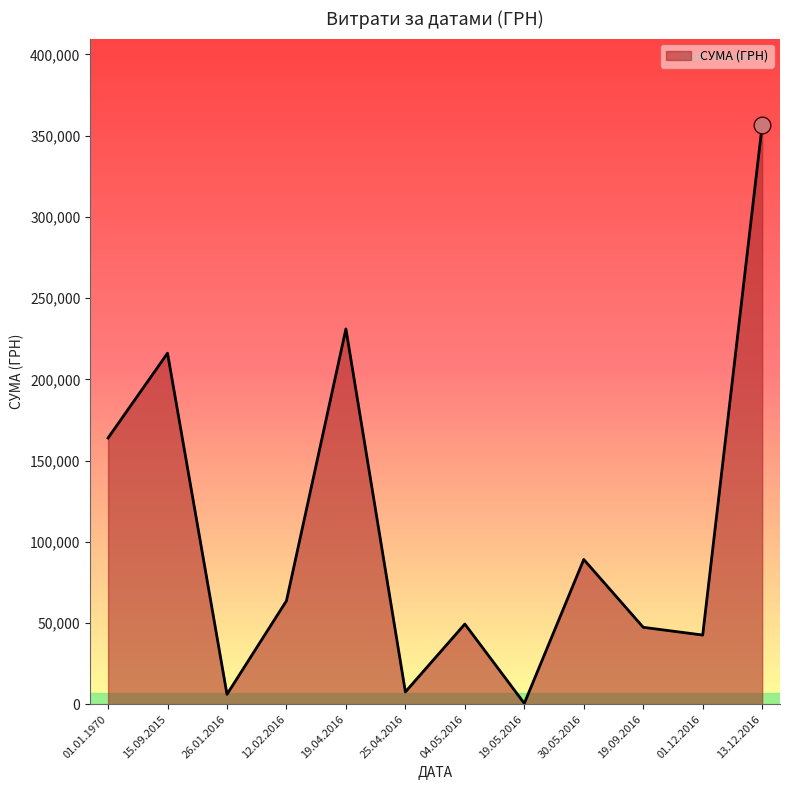

Does the chart display data point markers on the line(s)?

No